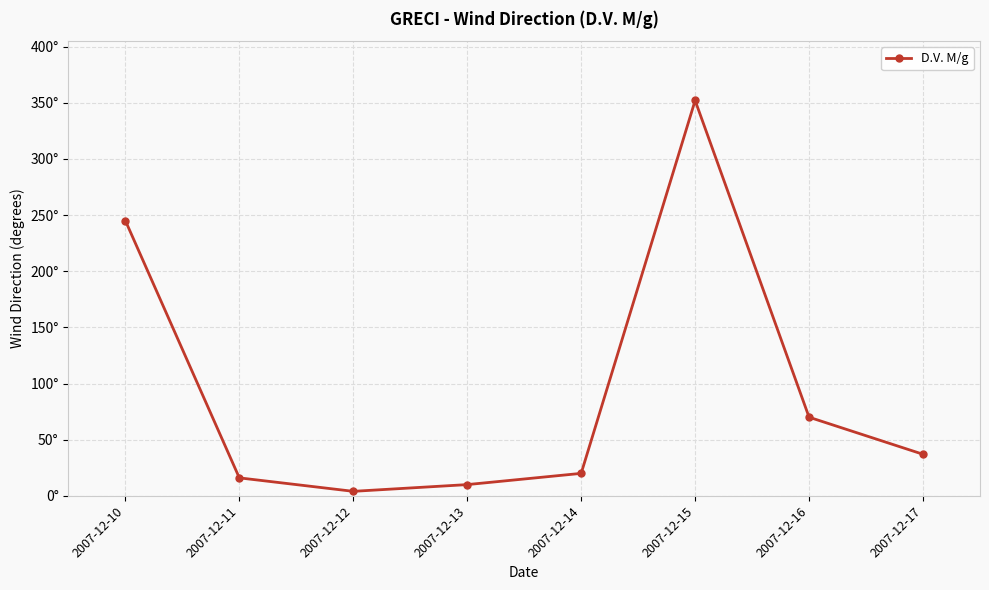

At which category does the chart reach its peak across all series?

2007-12-15